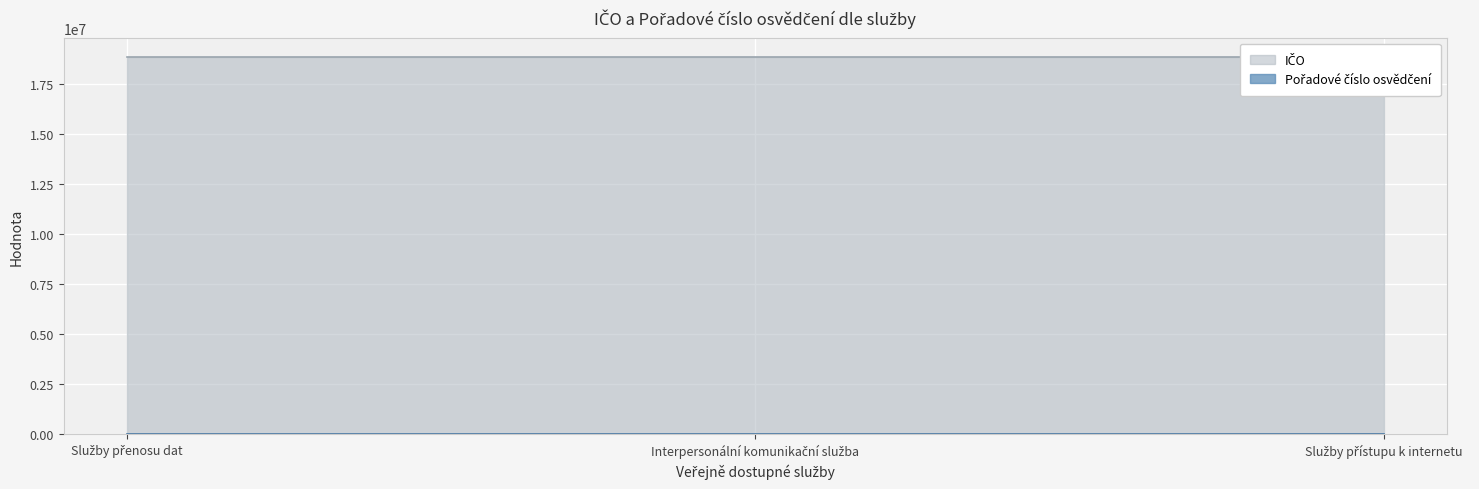

What is the difference between the highest and lowest values at Služby přenosu dat?

18854330